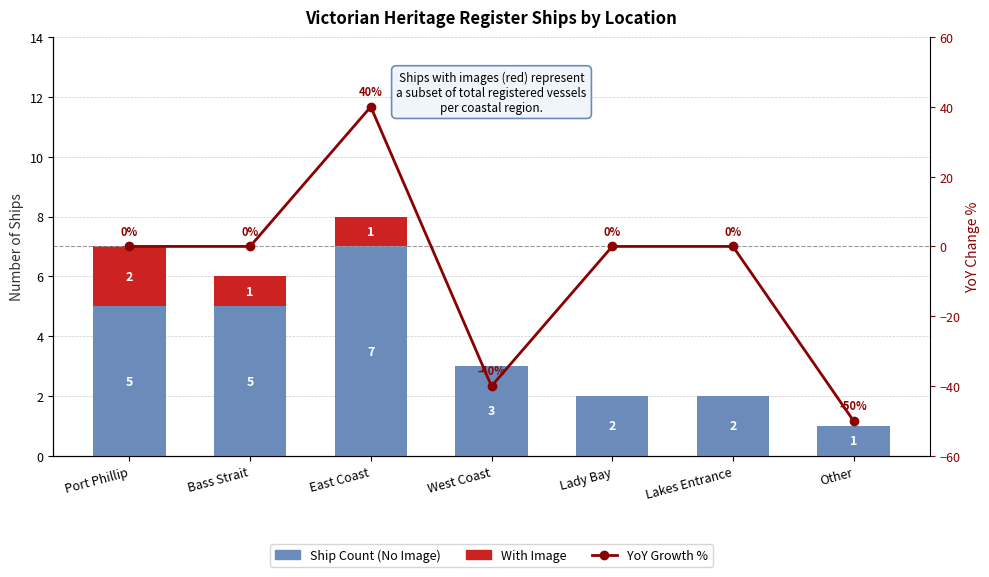

At Other, list the series in order from smallest to largest.

YoY Growth %, With Image, Ship Count (No Image)